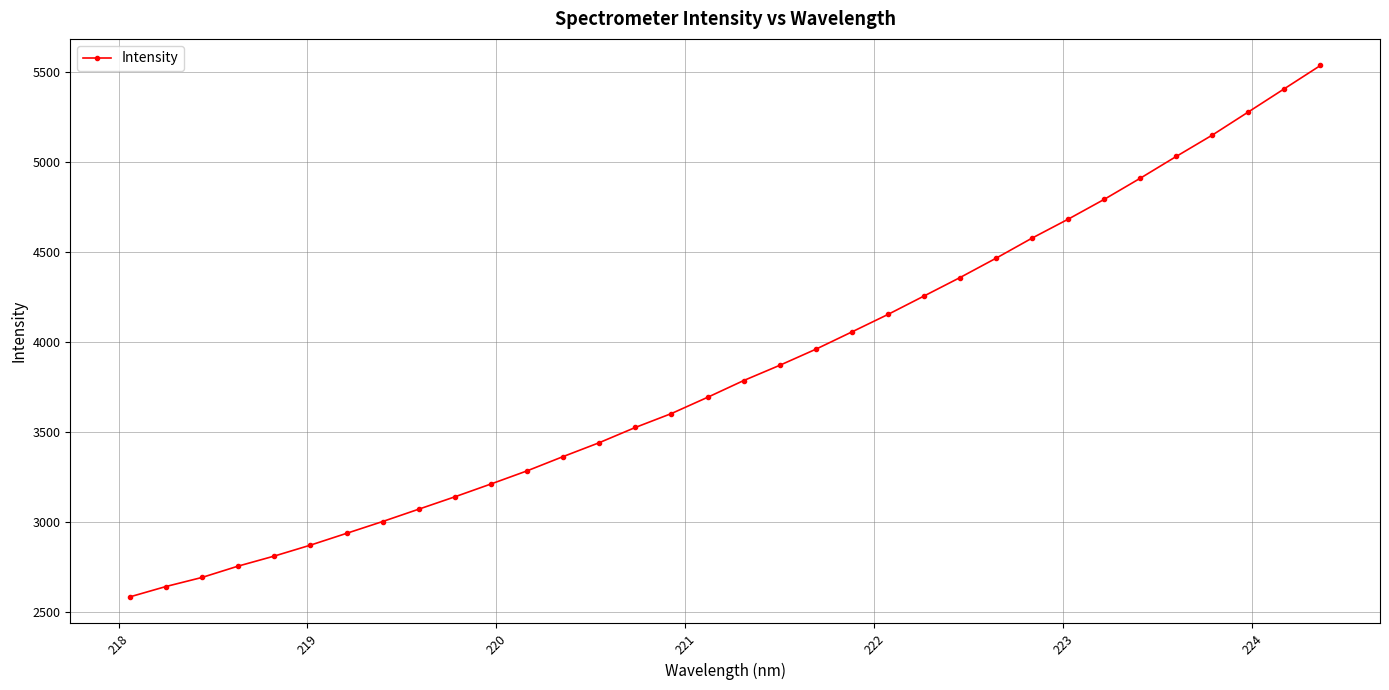

What is the minimum value shown in the chart?

2585.2